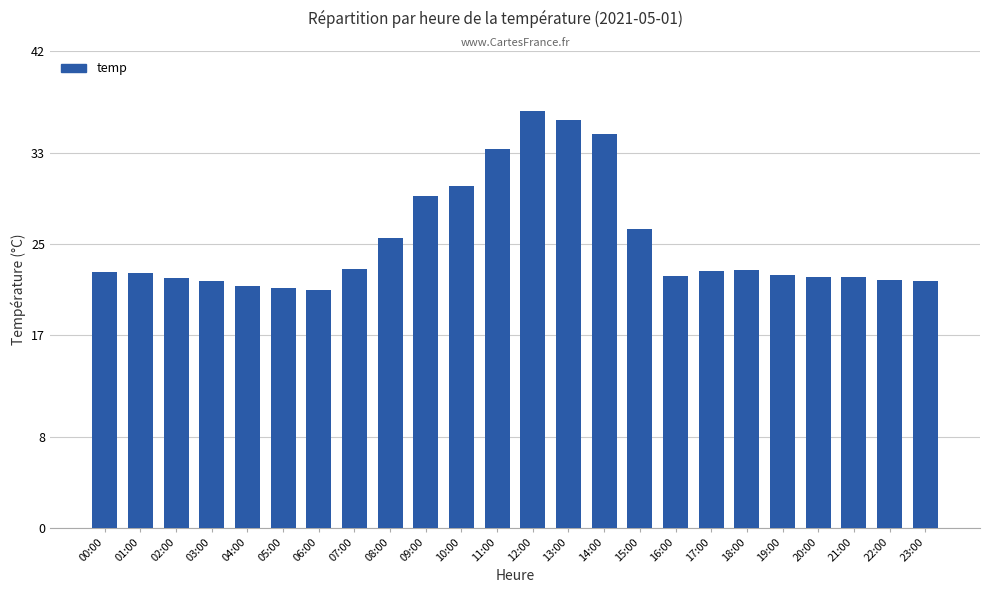

What position from the right is 21:00?

3